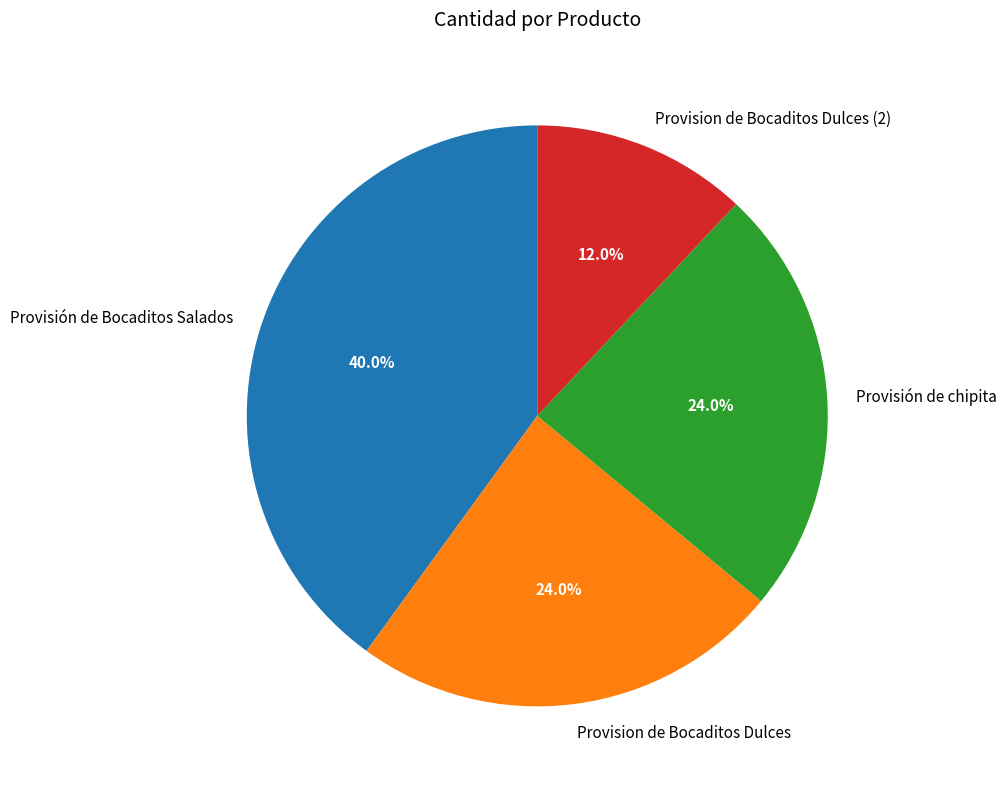

How many slices are in this pie chart?

4